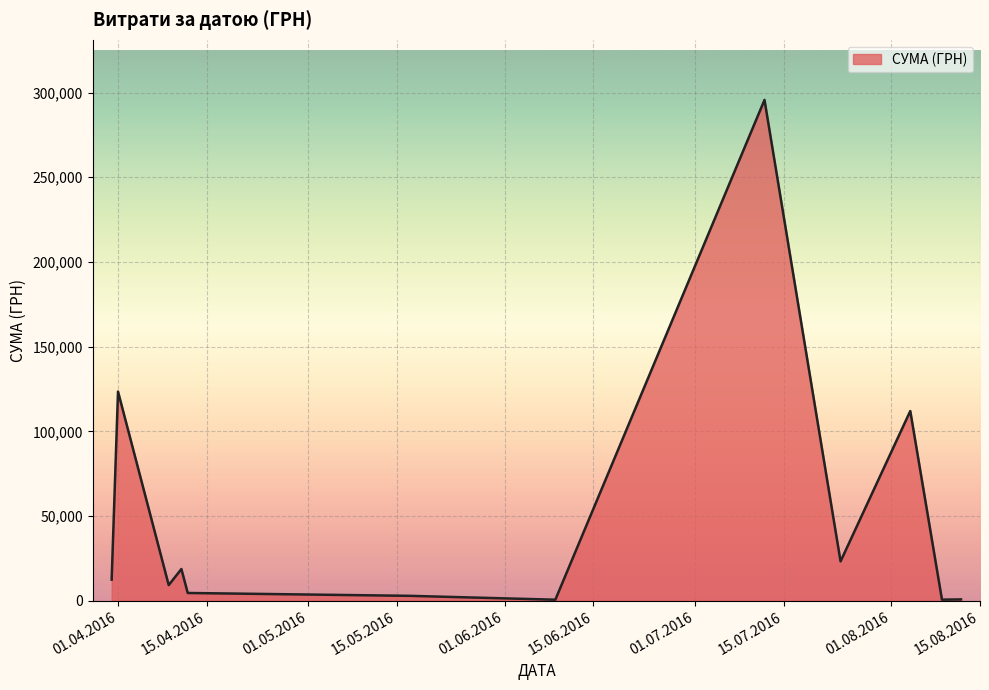

What is the difference between the maximum and minimum values?

295038.6